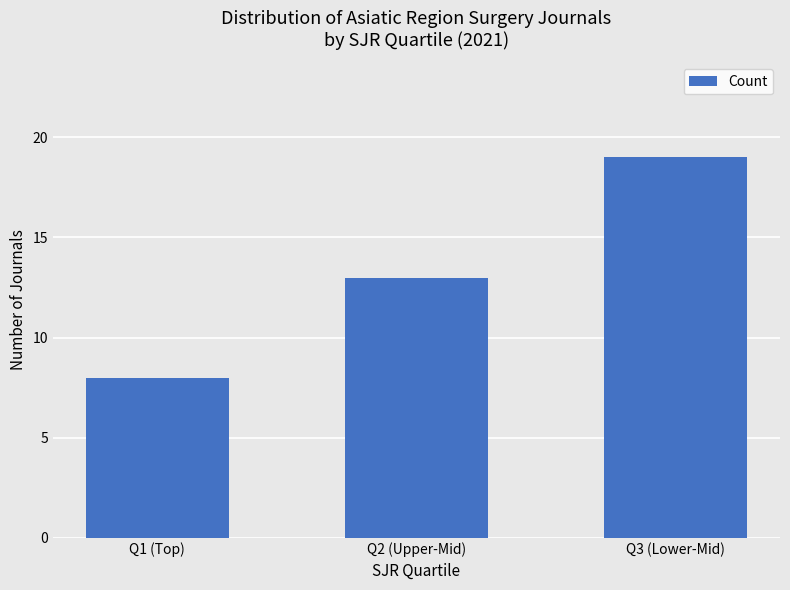

What value does the data have at Q1 (Top), to the nearest 5?

10